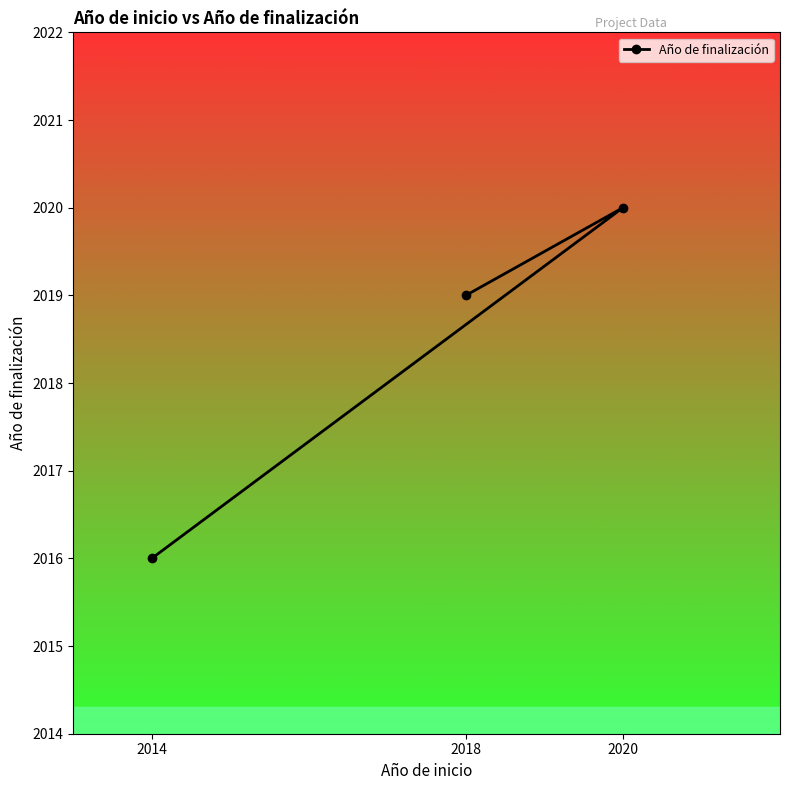

Rank the categories by value from highest to lowest.

2020, 2018, 2014